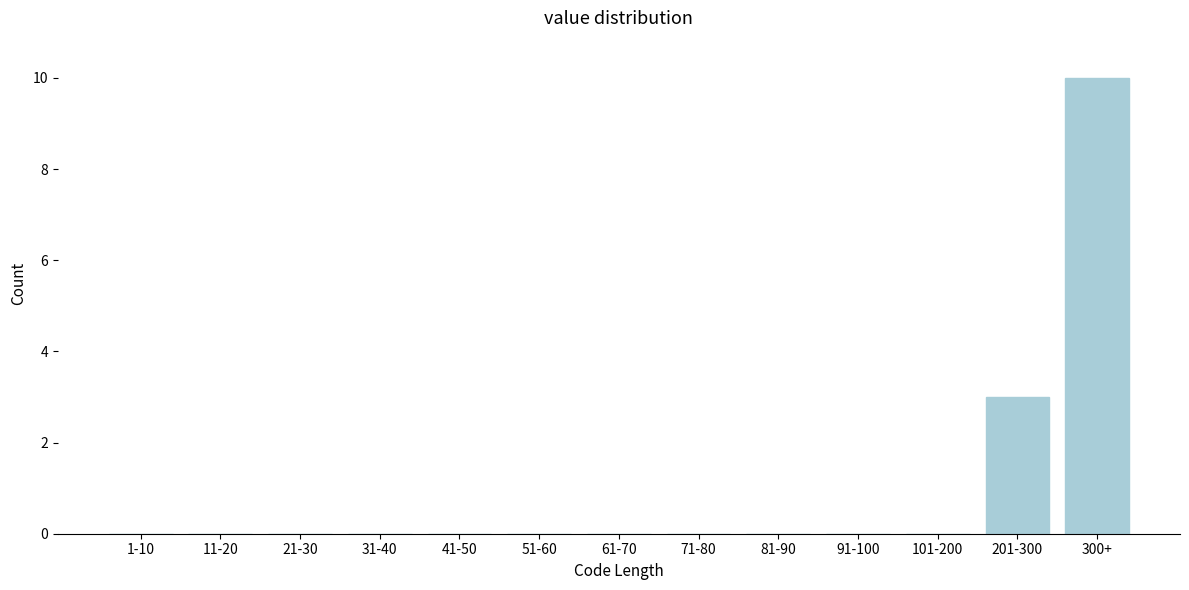

Reading right to left, list all the values displayed in this chart.

300+=10	201-300=3	101-200=0	91-100=0	81-90=0	71-80=0	61-70=0	51-60=0	41-50=0	31-40=0	21-30=0	11-20=0	1-10=0